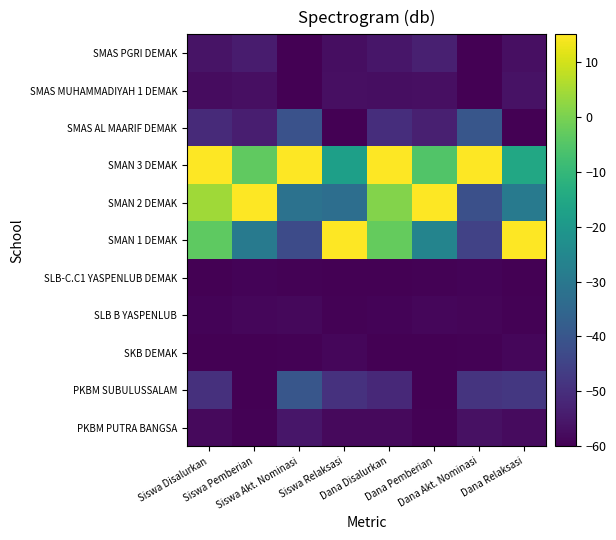

How many data points does each series have?

8